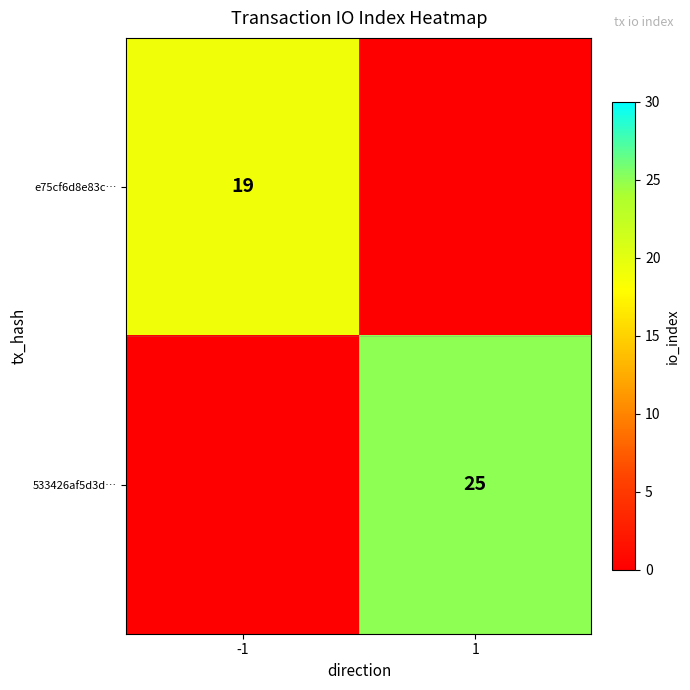

Is it true that 533426af5d3d… equals 34 at 1?

False